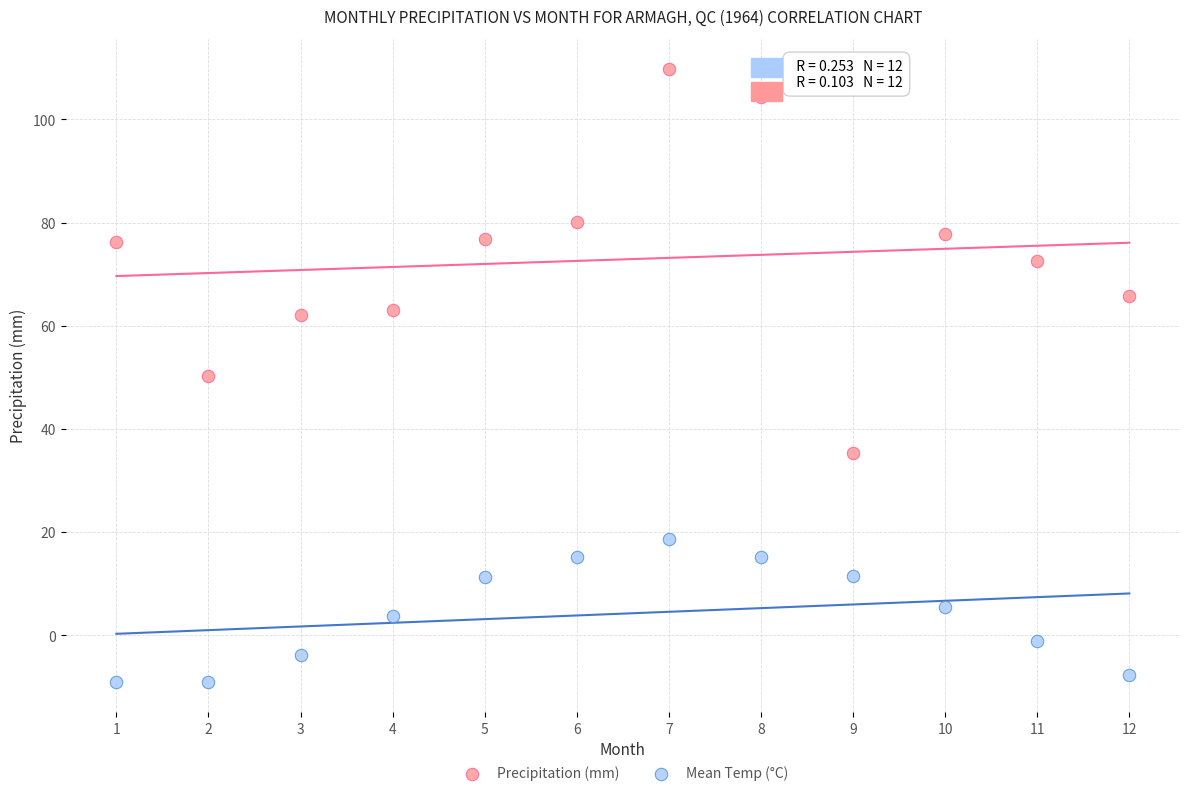

What is the X range (max minus min) for the scatter plot?

11.0